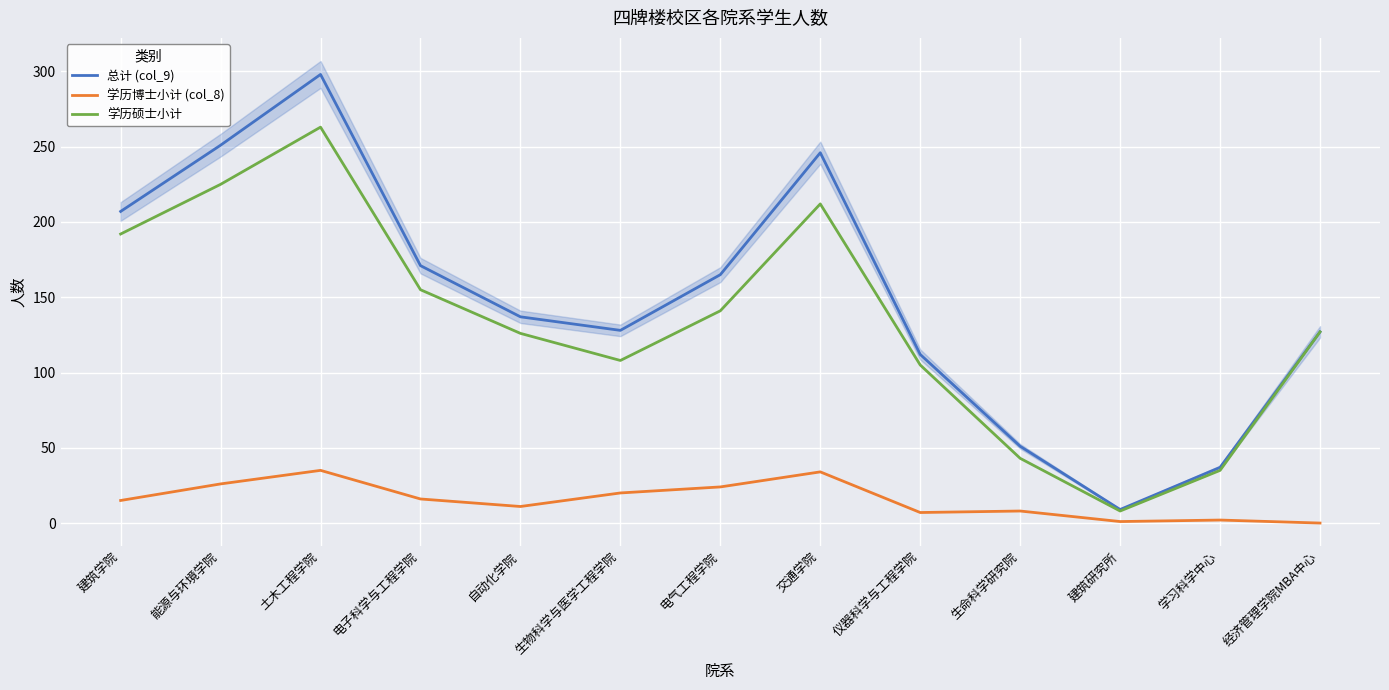

How many categories are shown in the chart?

13